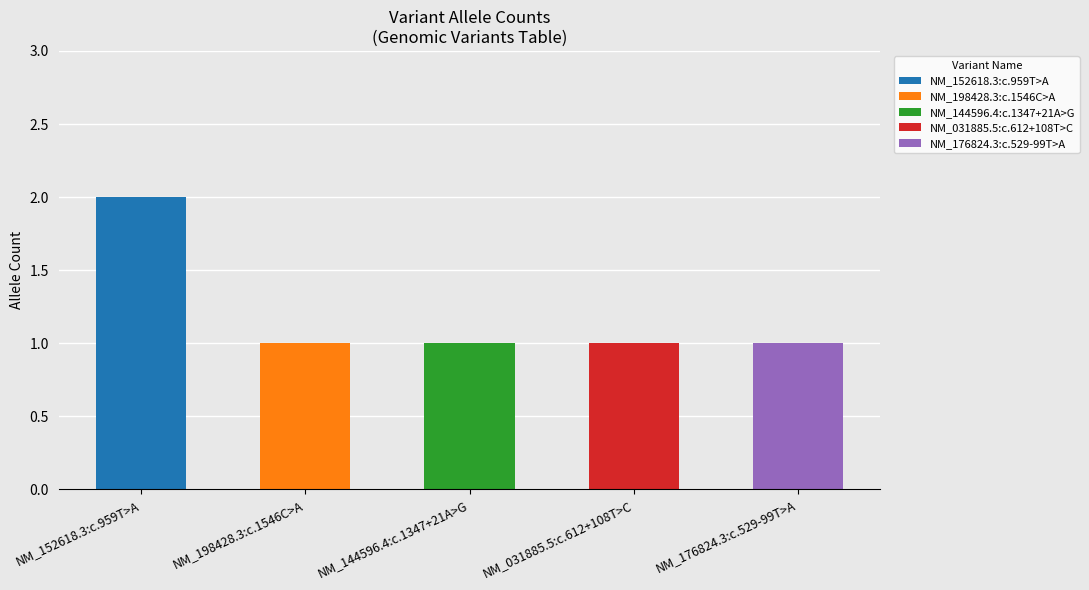

What is the sum of all values?

6